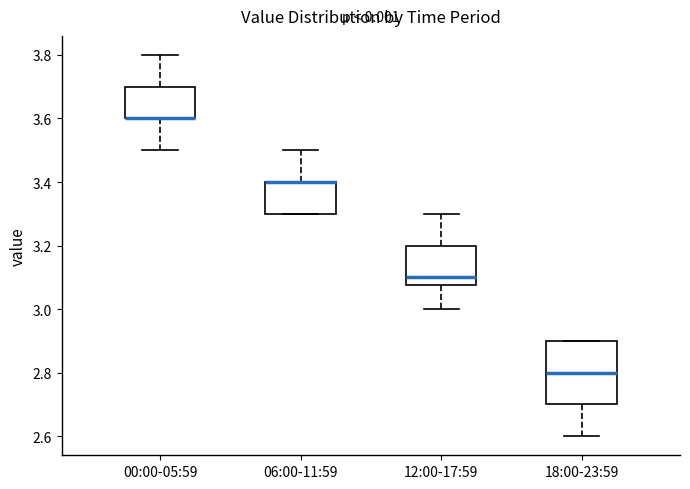

Which box is the tallest, from its lower edge to its upper edge?

18:00-23:59